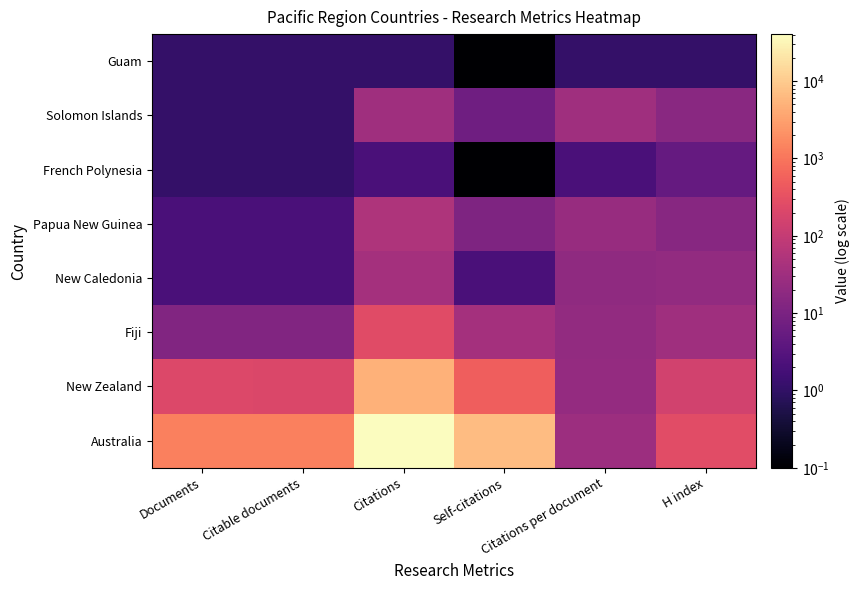

At how many categories does at least one series exceed 576?

4